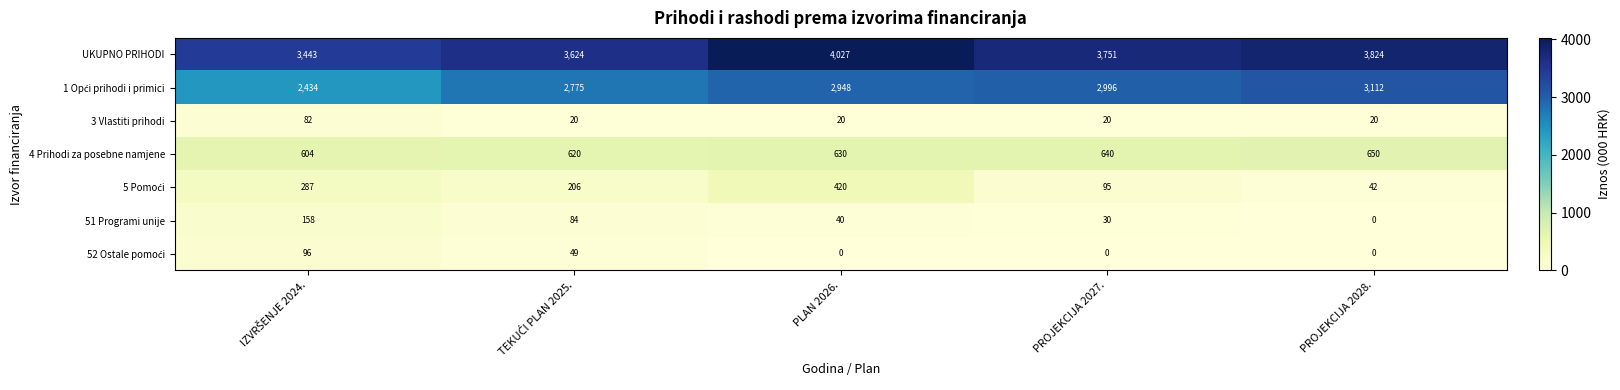

What is the spread (max minus min) of values at PROJEKCIJA 2027.?

3751